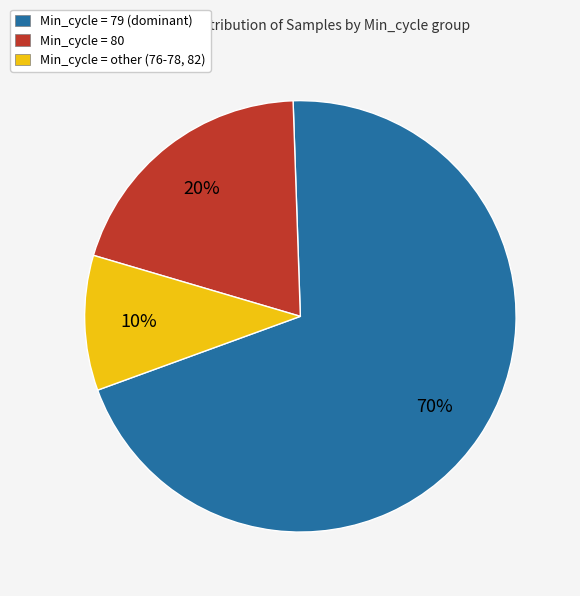

Is there any slice that represents more than half of the pie?

Yes